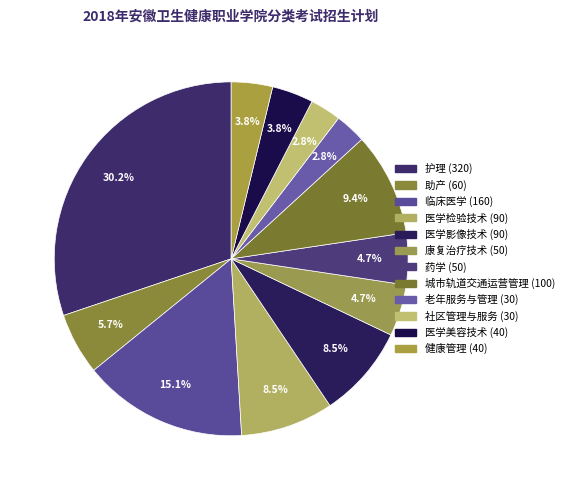

Is the sum of 助产 and 康复治疗技术 greater than half?

No